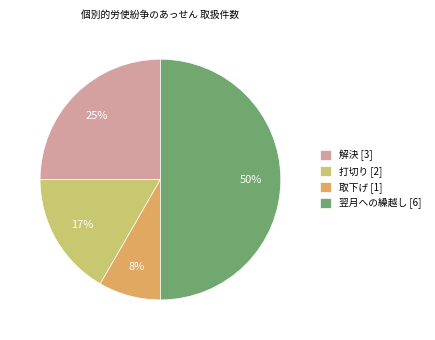

Which has a higher value, 解決 [3] or 翌月への繰越し [6]?

翌月への繰越し [6]